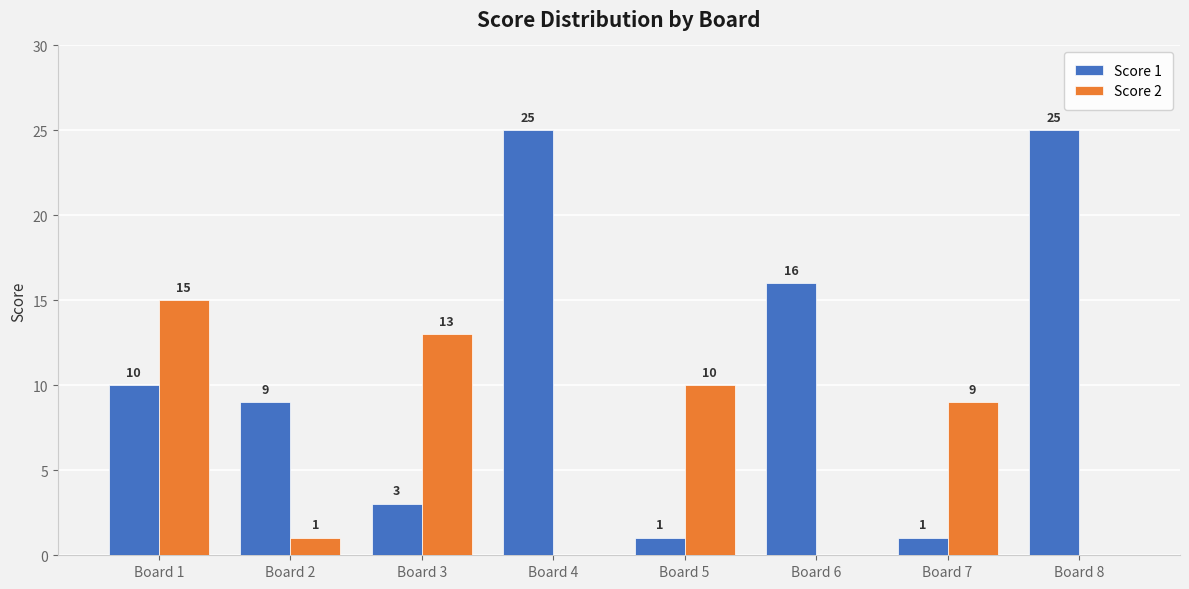

Which series has the largest range (max minus min)?

Score 1